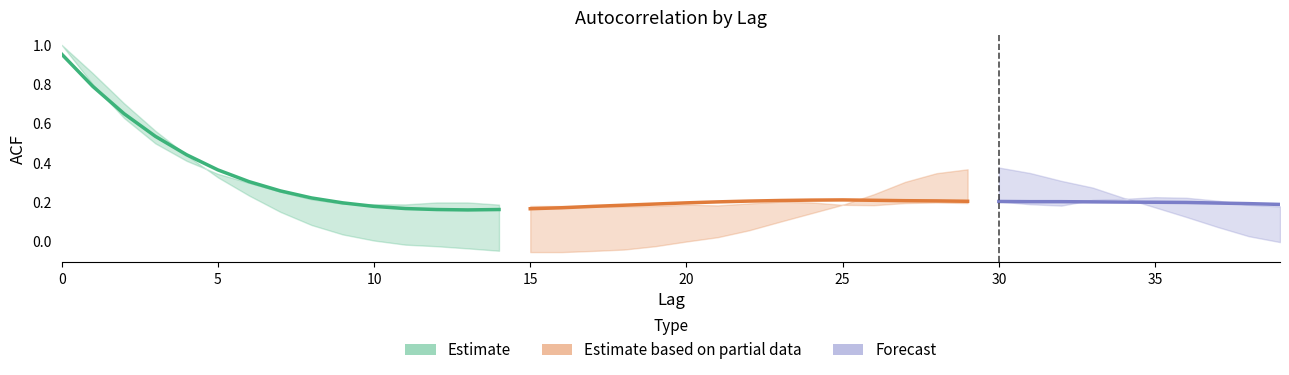

At which category does acf_shown_smooth reach its first local peak?

25